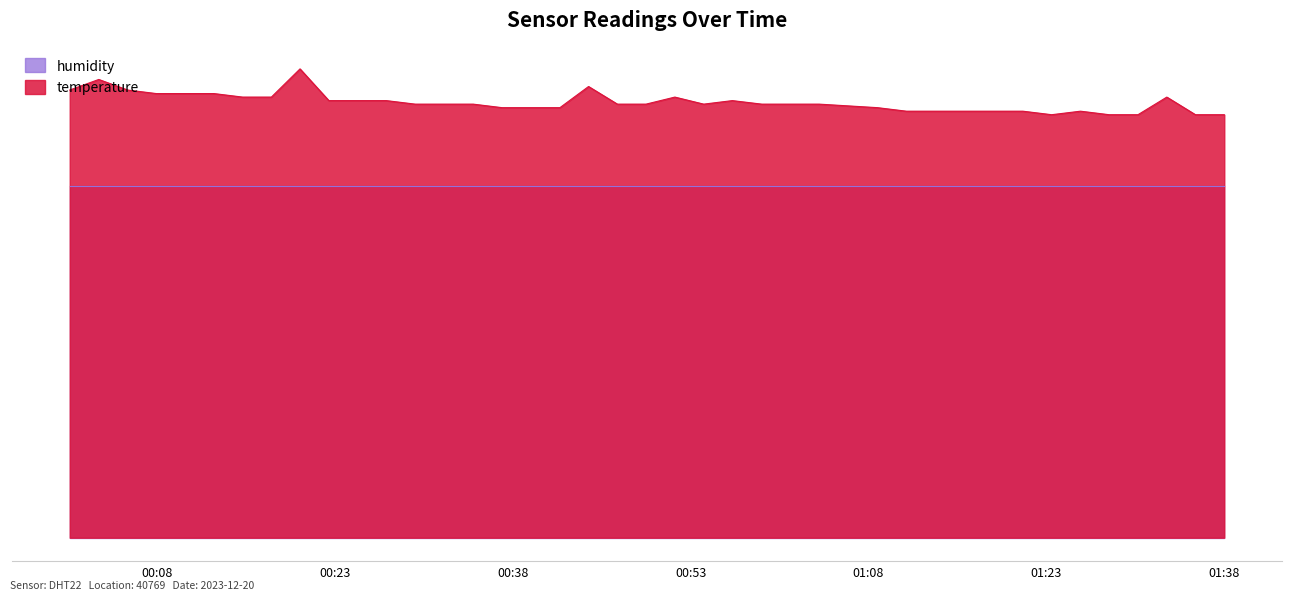

What value does the data have at 2023-12-20T01:23:28?

12.0